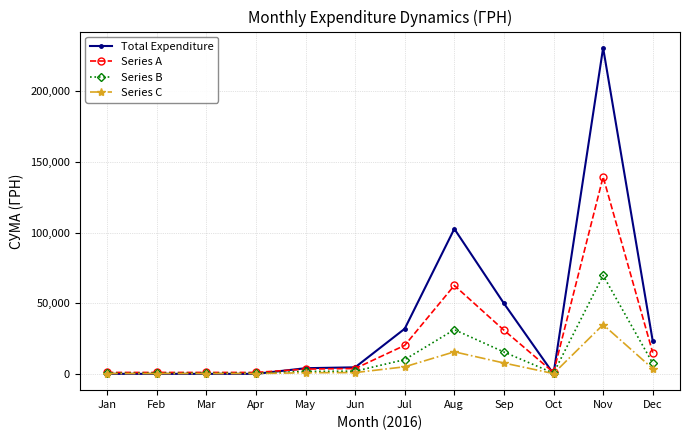

At which category is the sum across all series the highest?

Nov